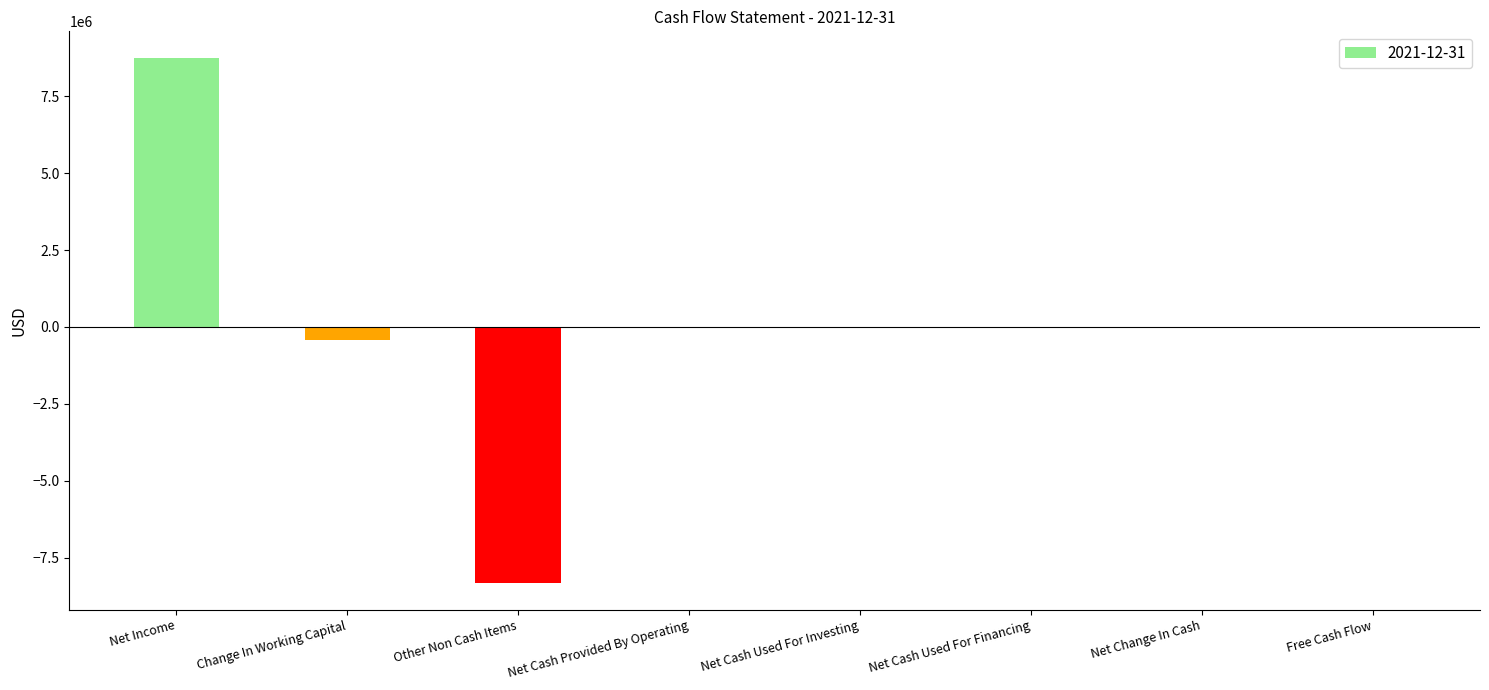

Count the number of categories in the chart.

8